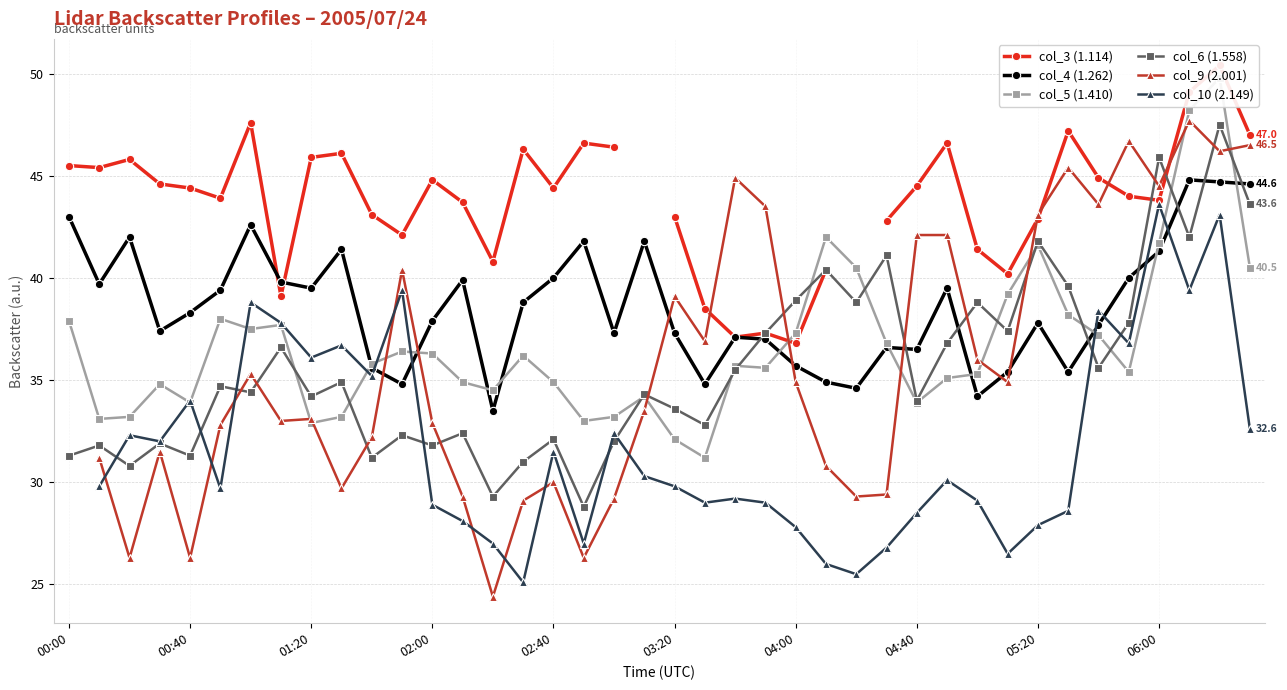

True or false: col_6 (1.558) has more than 2 points higher than both neighbors.

True